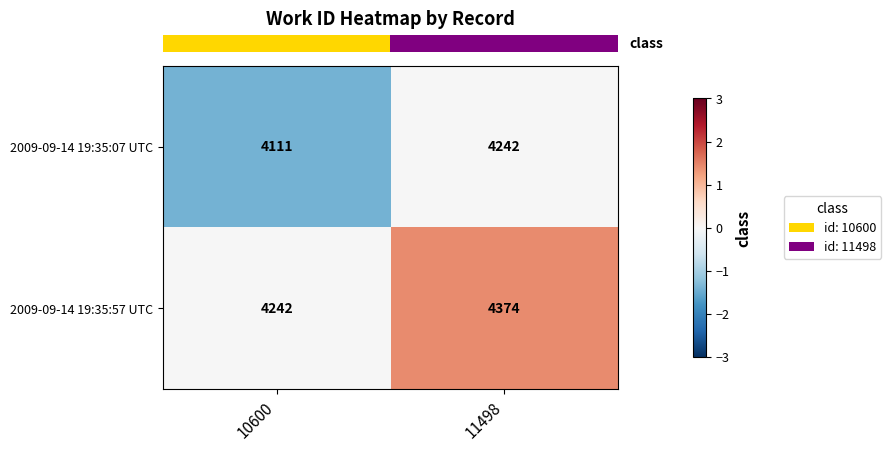

How many data points does each series have?

2